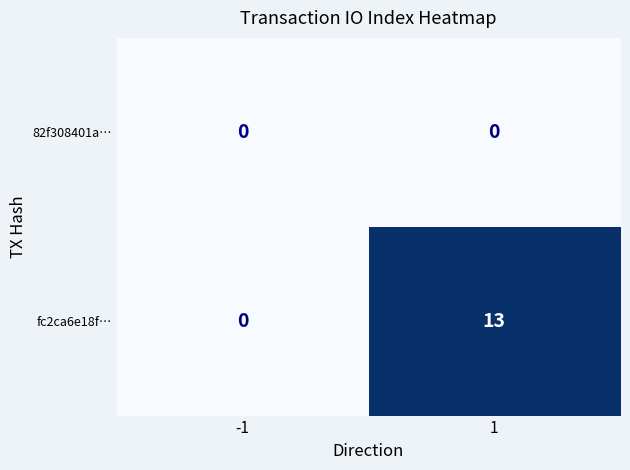

Which series has the widest spread of values?

fc2ca6e18f…